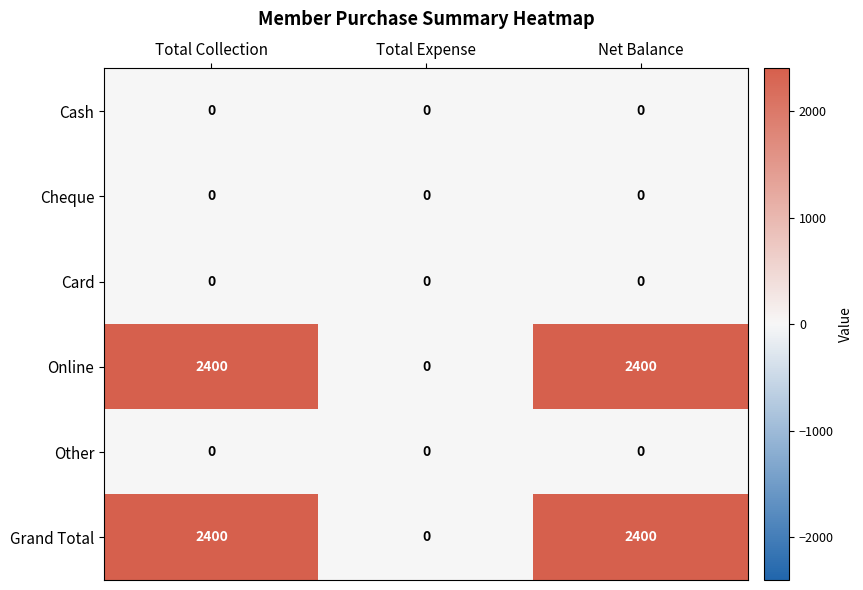

How many Grand Total values are between 0 and 2400?

3